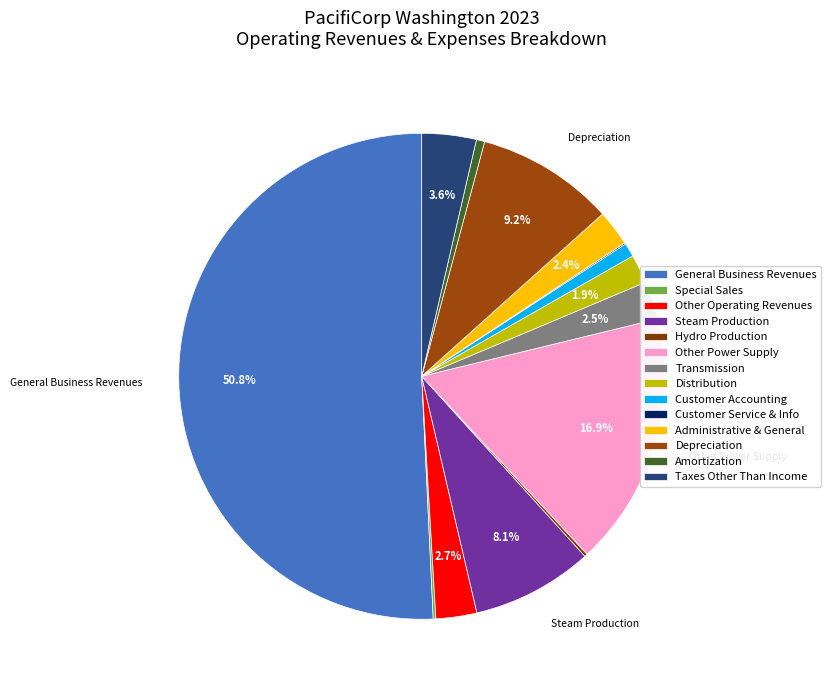

Do General Business Revenues and Customer Service & Info together represent more than half of the pie?

Yes